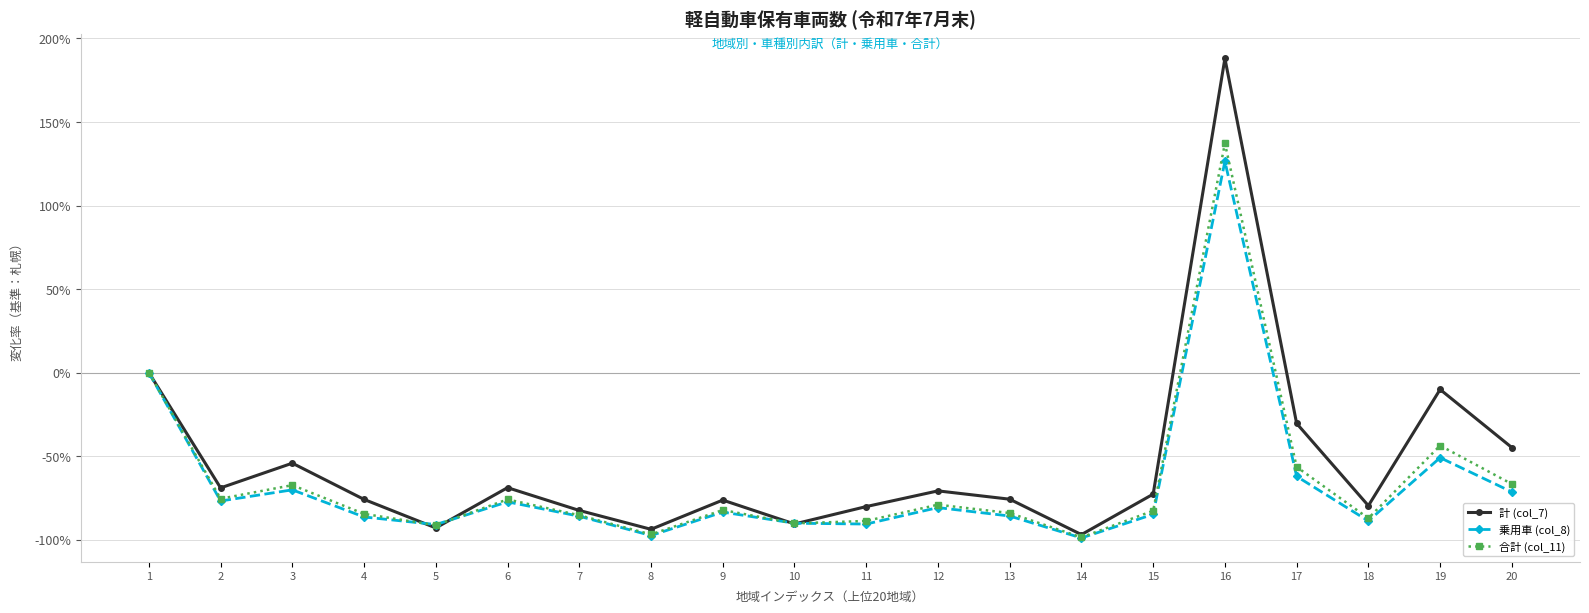

Which series has the largest range (max minus min)?

計 (col_7)